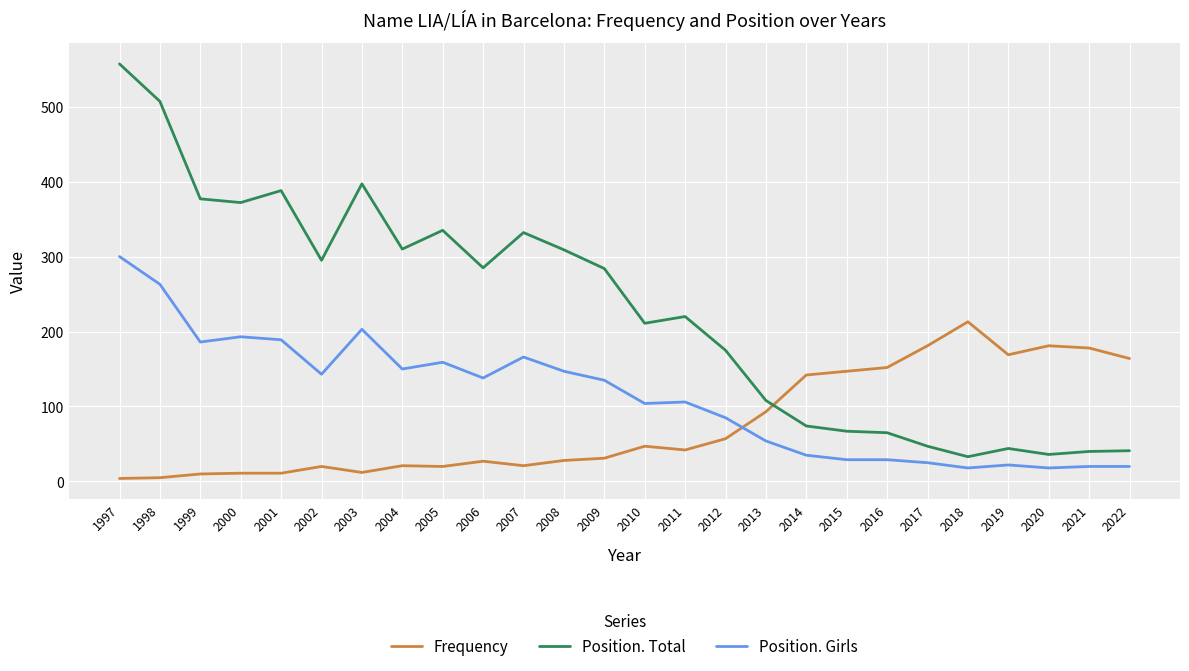

How many categories are shown in the chart?

26